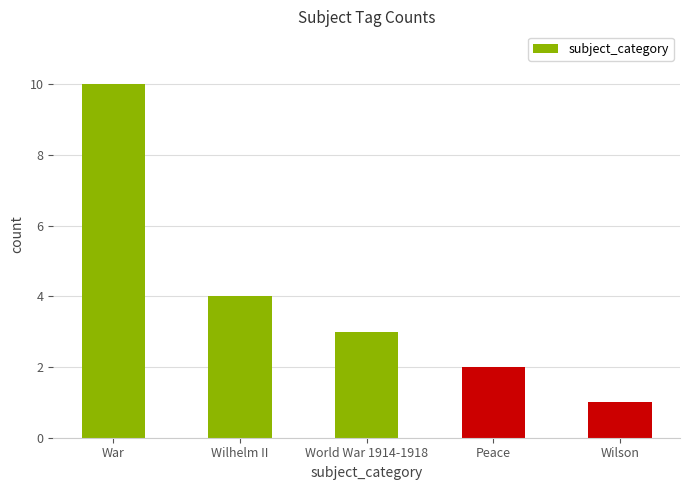

Read the value at Wilhelm II.

4